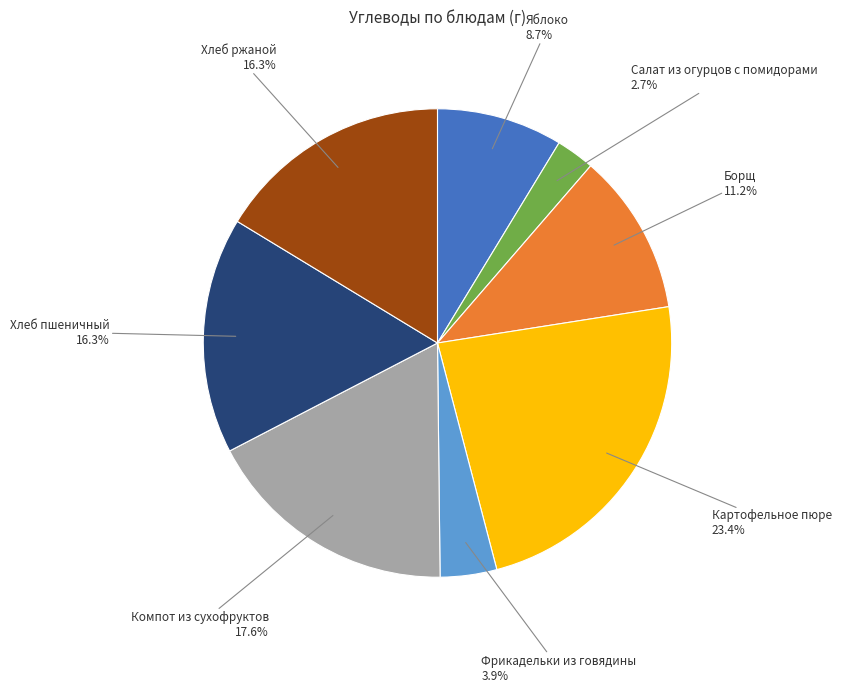

Is there any slice that represents more than half of the pie?

No